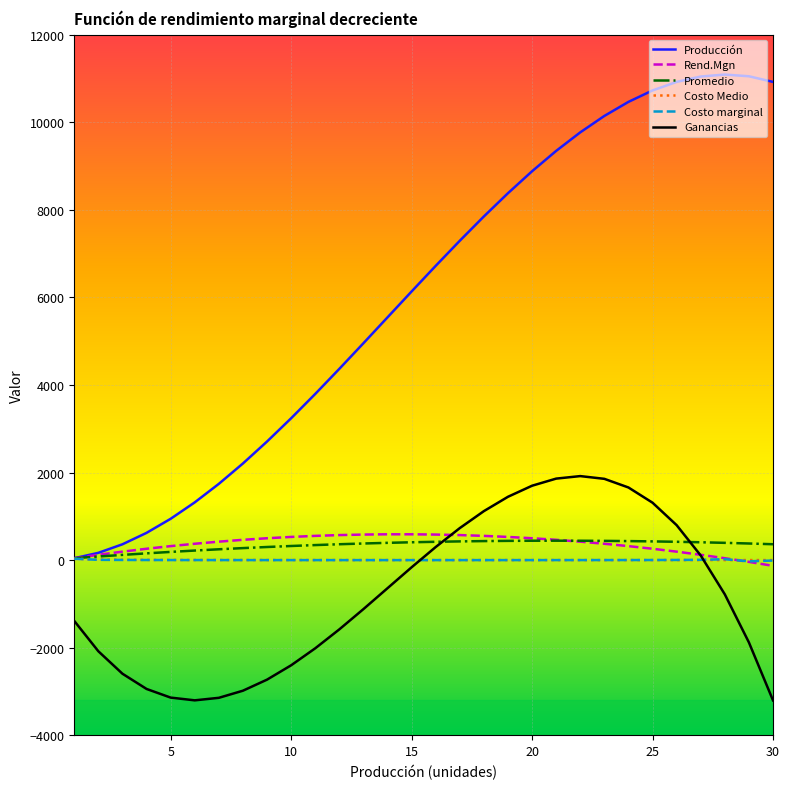

Which series has the largest range (max minus min)?

Producción